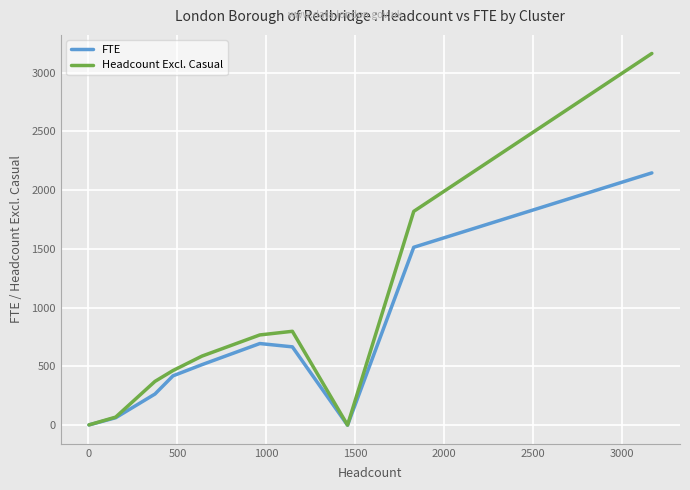

What is the maximum value shown in the chart?

3162.0